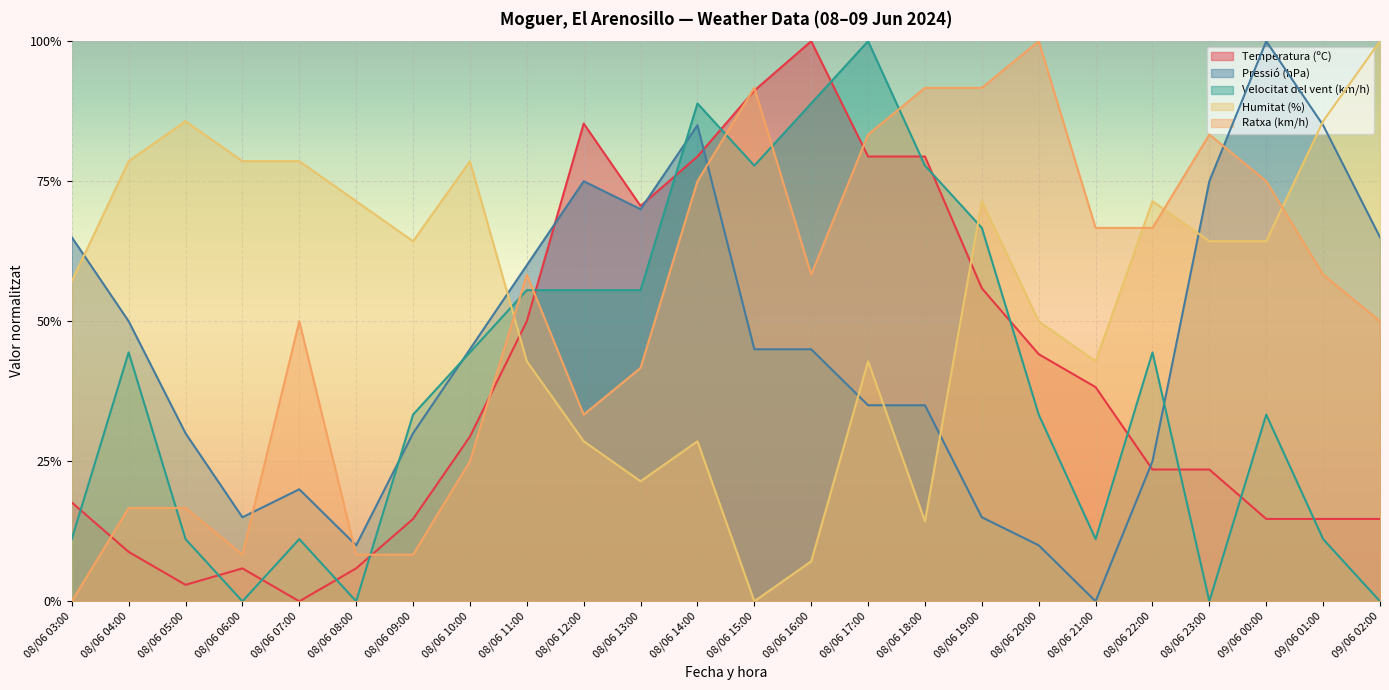

What is the label of the 3rd point from the right?

09/06 00:00